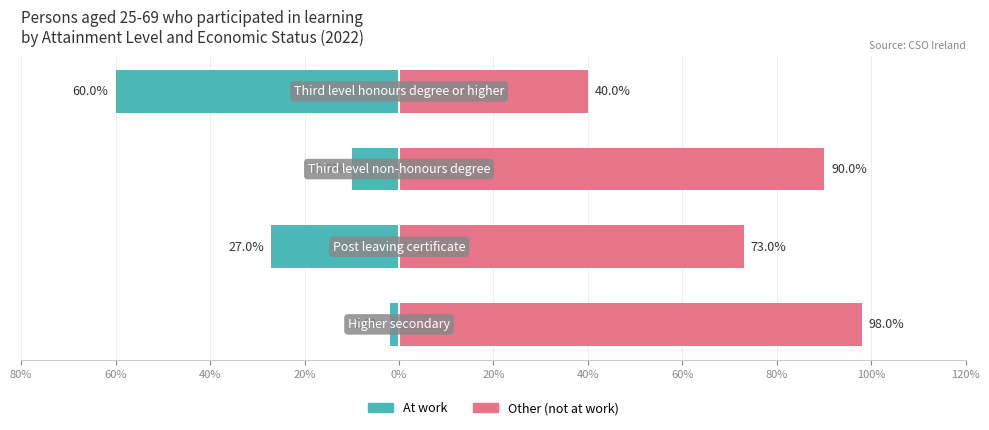

Reading right to left, transcribe all the data shown in this chart.

At work: 20%=-60	40%=-10	60%=-27	80%=-2
Other (not at work): 20%=40	40%=90	60%=73	80%=98